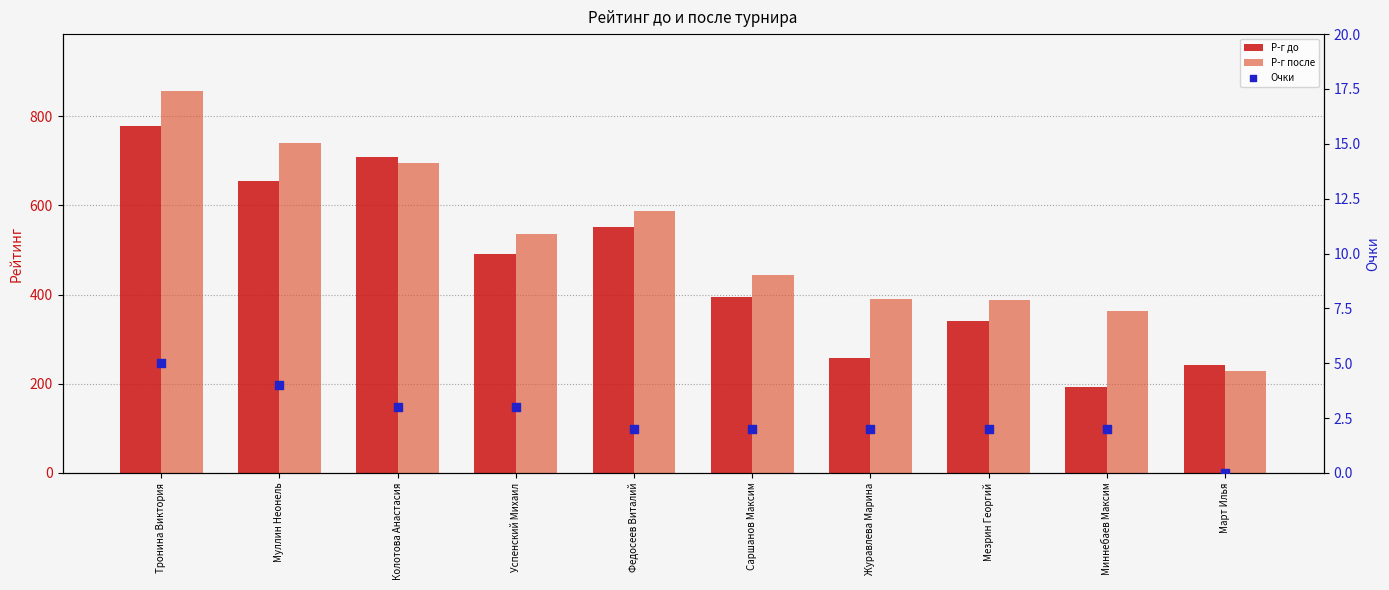

Which series has the widest spread of Y values?

Р-г после